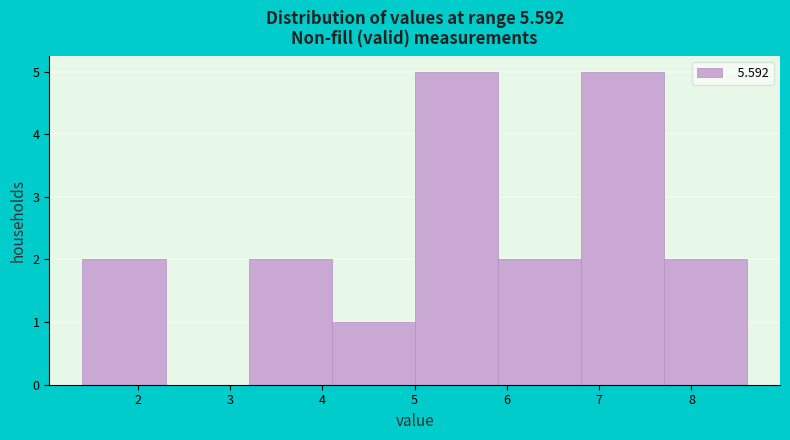

Reading left to right, list every bar in this chart as the range it spans on the x-axis followed by its height. The values are not printed on the chart, so give them approximately, as read against the axis.

1.4 to 2.3: 2
2.3 to 3.2: 0
3.2 to 4.1: 2
4.1 to 5.0: 1
5.0 to 5.9: 5
5.9 to 6.8: 2
6.8 to 7.7: 5
7.7 to 8.6: 2